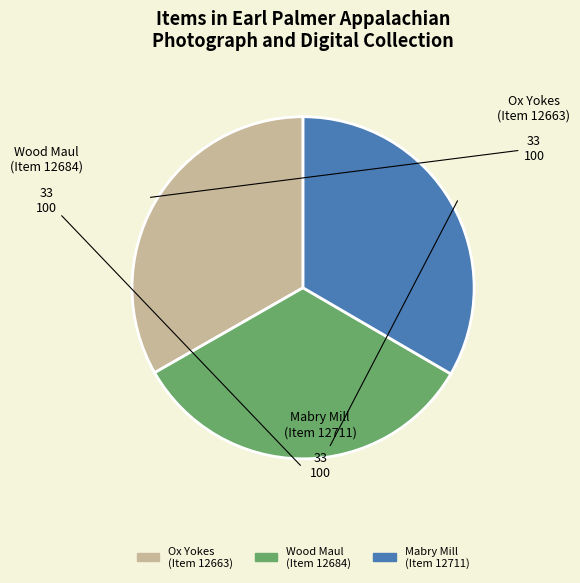

Is there any slice that represents more than half of the pie?

No